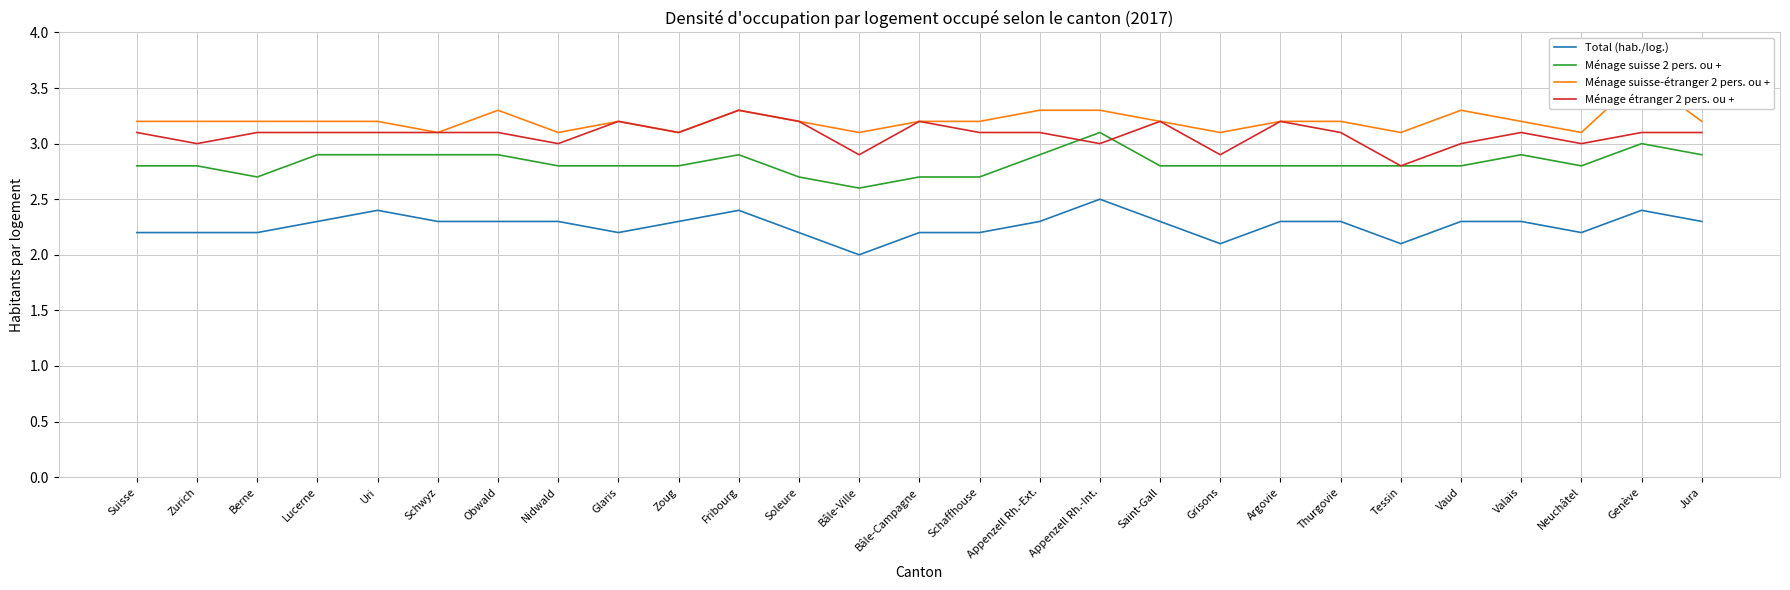

How many lines are shown in the chart?

4